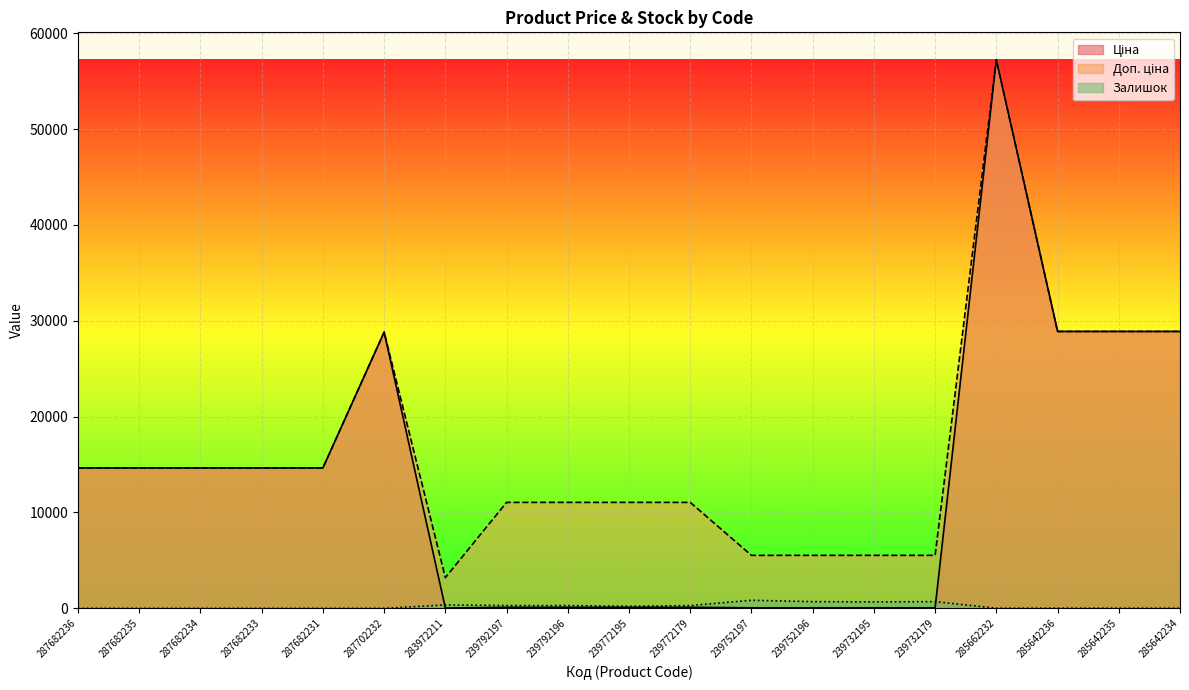

What is the value of the Доп. ціна point at the 1st from the left?

14649.6